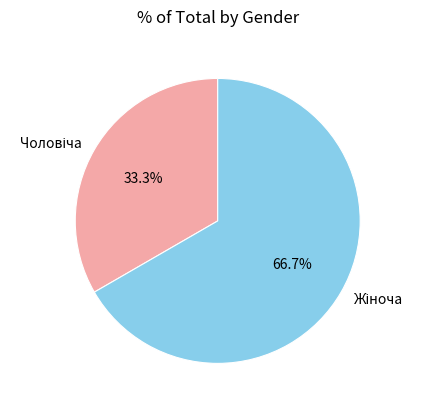

Is there any slice that represents more than half of the pie?

Yes